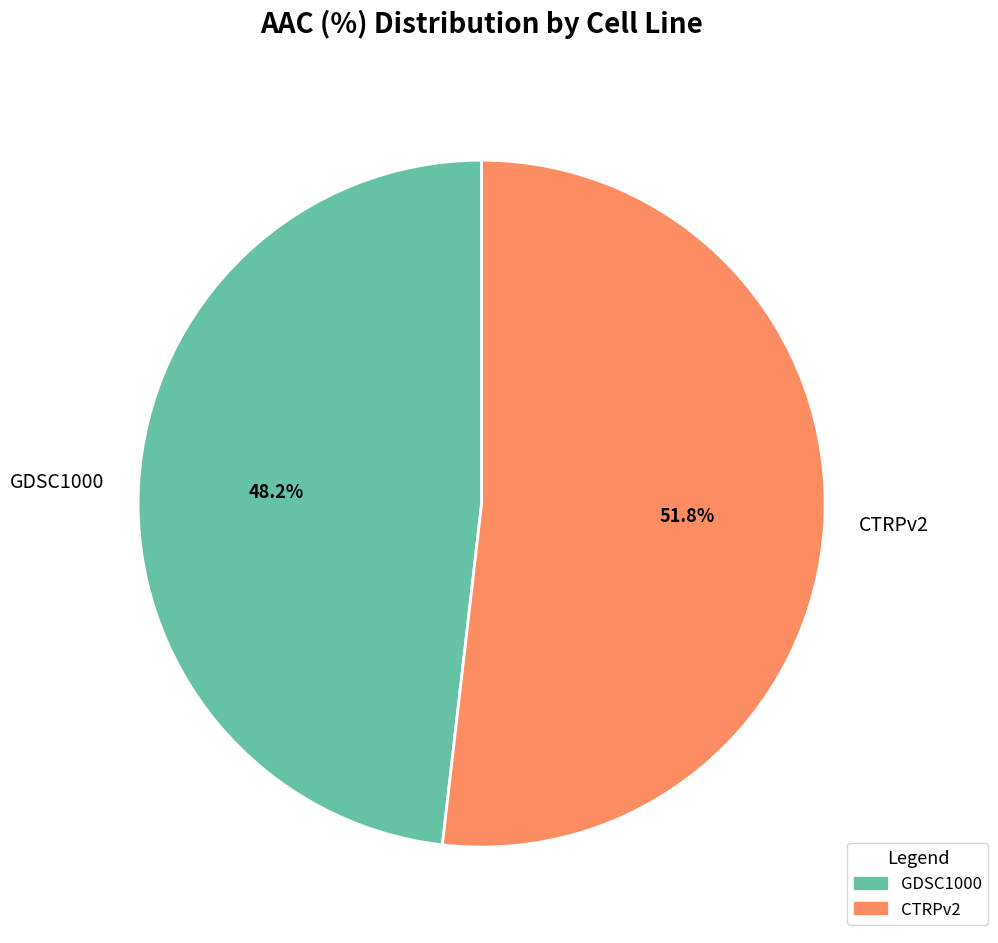

Which category has the smallest portion of the pie?

GDSC1000